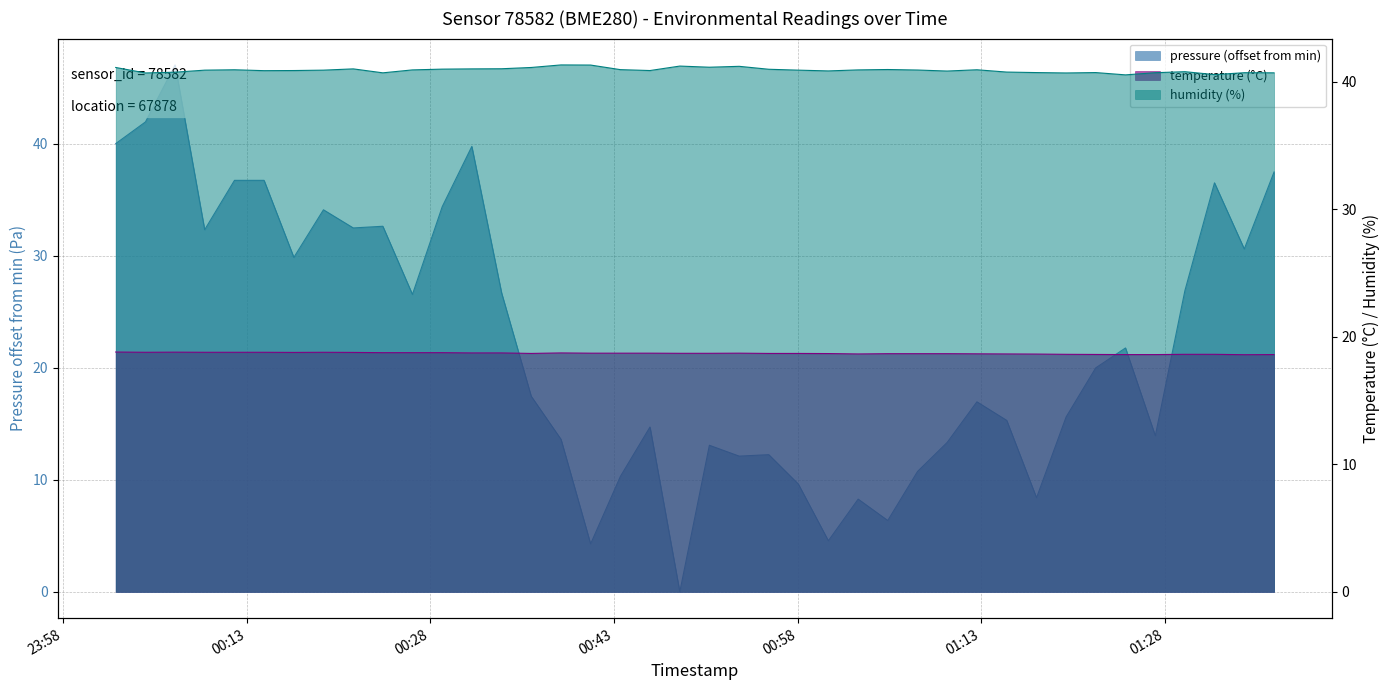

How many lines are shown in the chart?

3